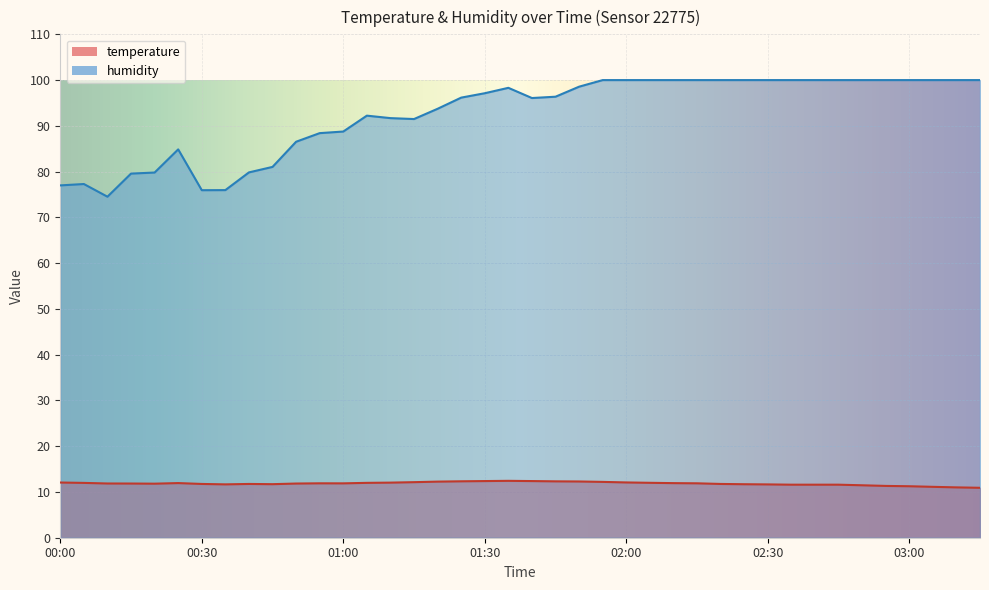

Rank the series at 02:50 from lowest to highest value.

temperature, humidity